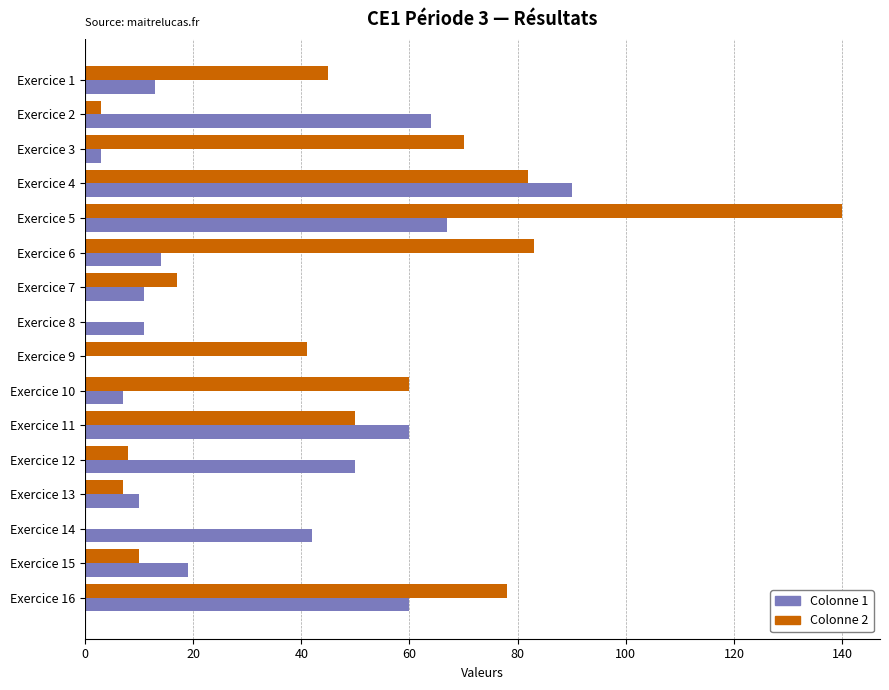

Is the value of Colonne 1 at Exercice 15 greater than the value of Colonne 2 at Exercice 14?

Yes